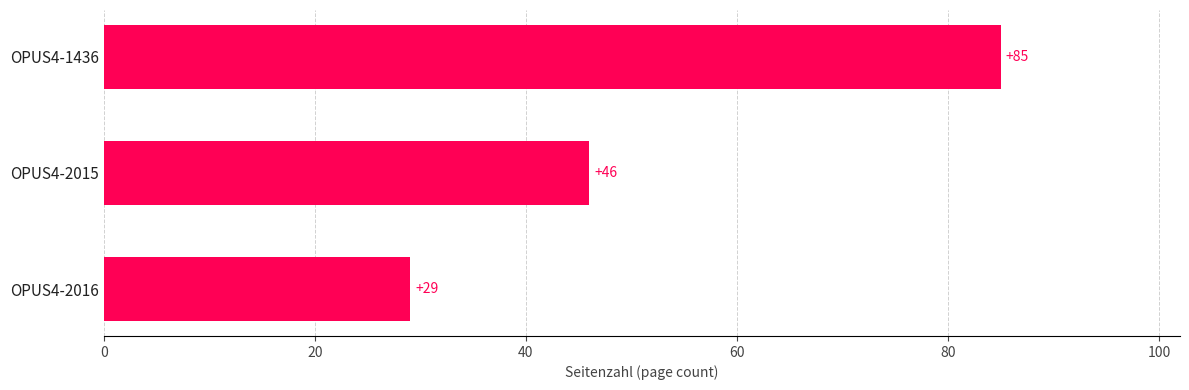

What is the sum of all values?

160